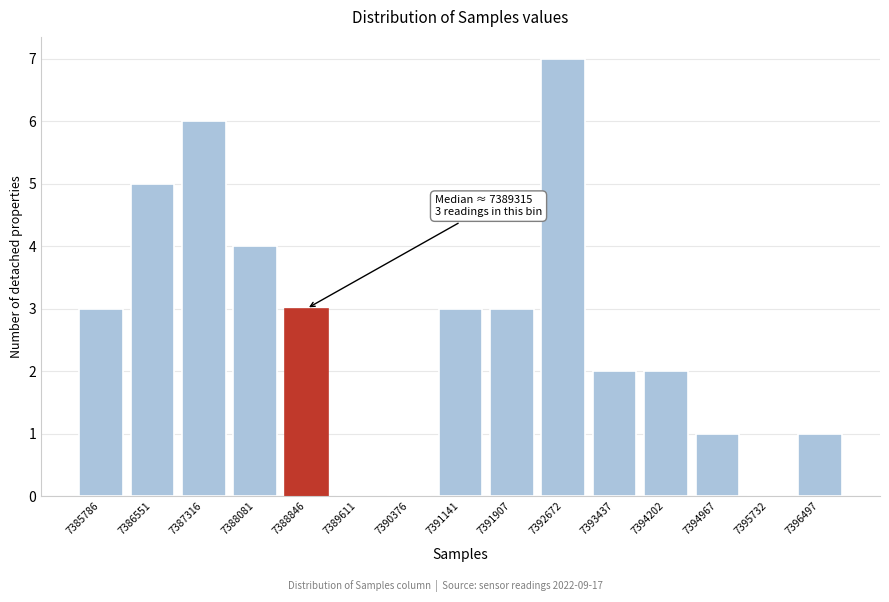

Reading left to right, what are all the values shown in this chart?

7385786=3	7386551=5	7387316=6	7388081=4	7388846=3	7389611=0	7390376=0	7391141=3	7391907=3	7392672=7	7393437=2	7394202=2	7394967=1	7395732=0	7396497=1